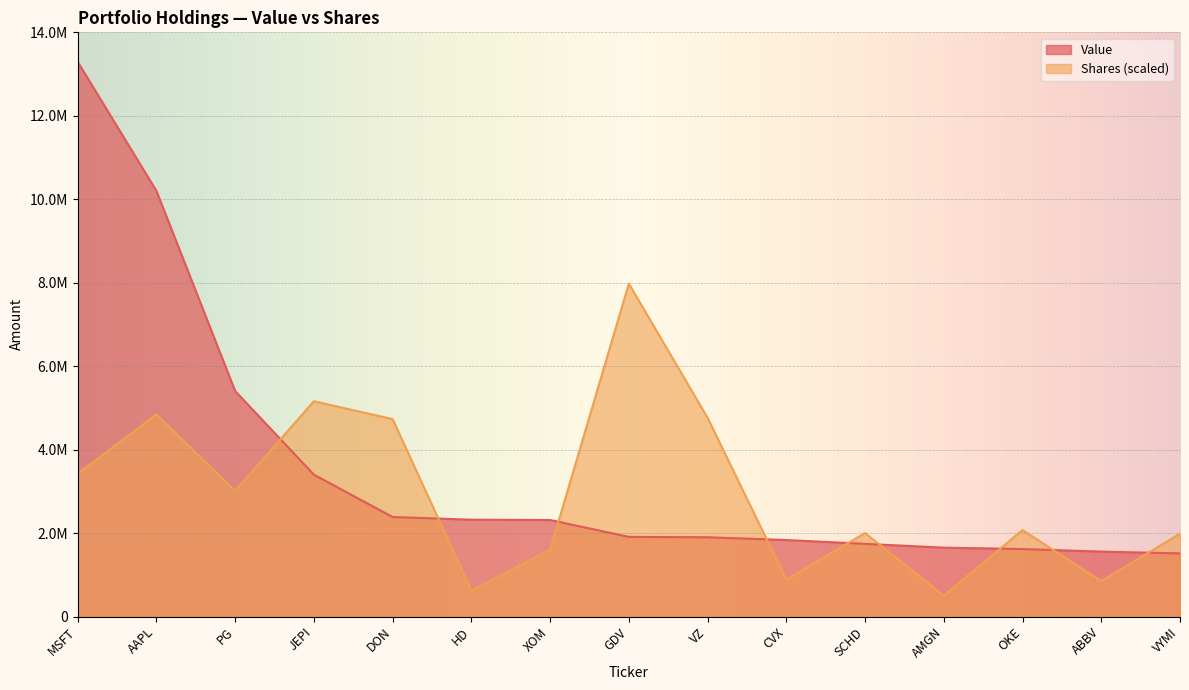

True or false: Shares or principal amount and Value cross at least once.

True